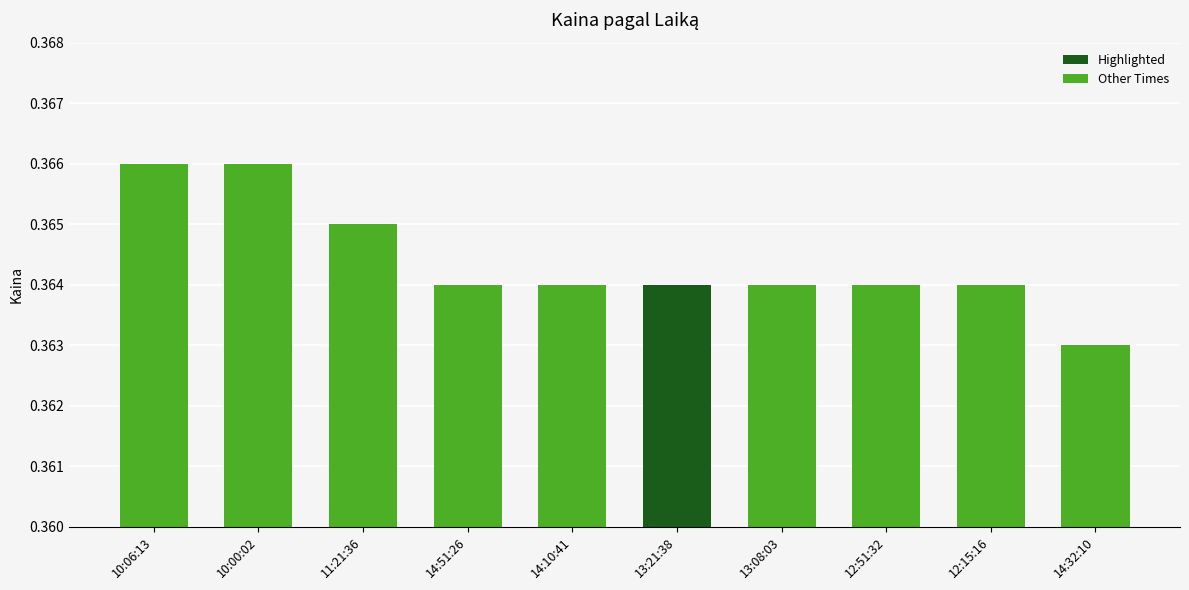

What is the label of the 5th bar from the right?

13:21:38